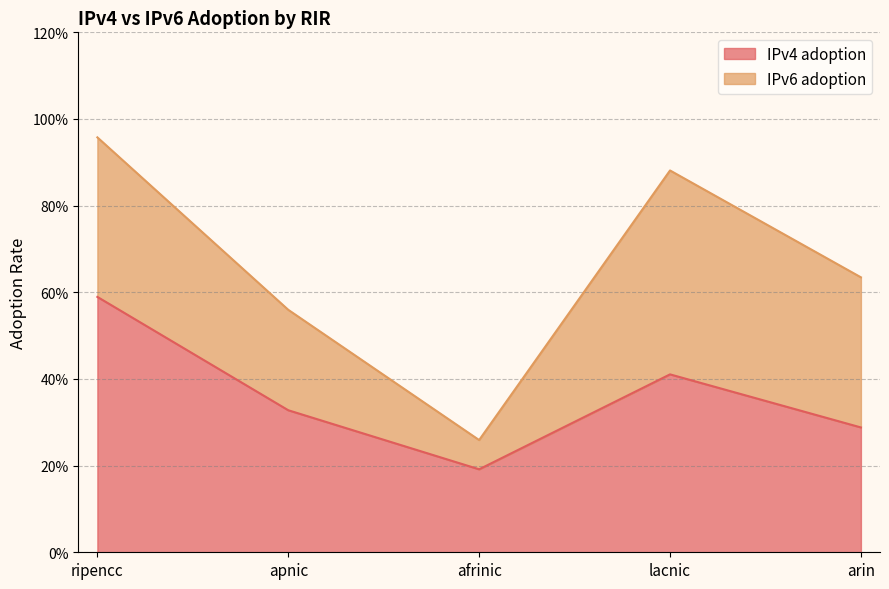

What is the difference between the maximum and minimum values?

0.4